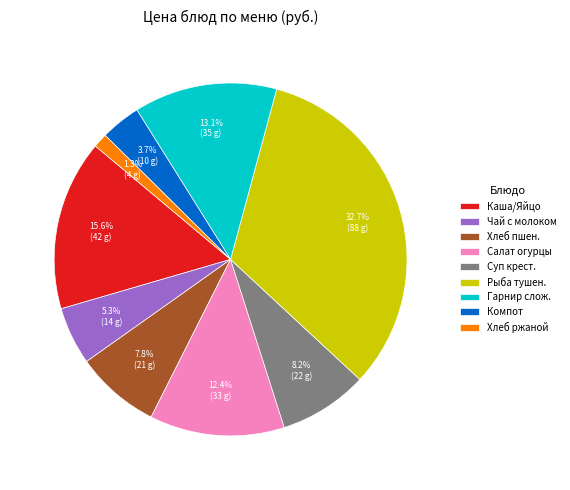

What is the smallest slice in the pie chart?

Хлеб ржаной